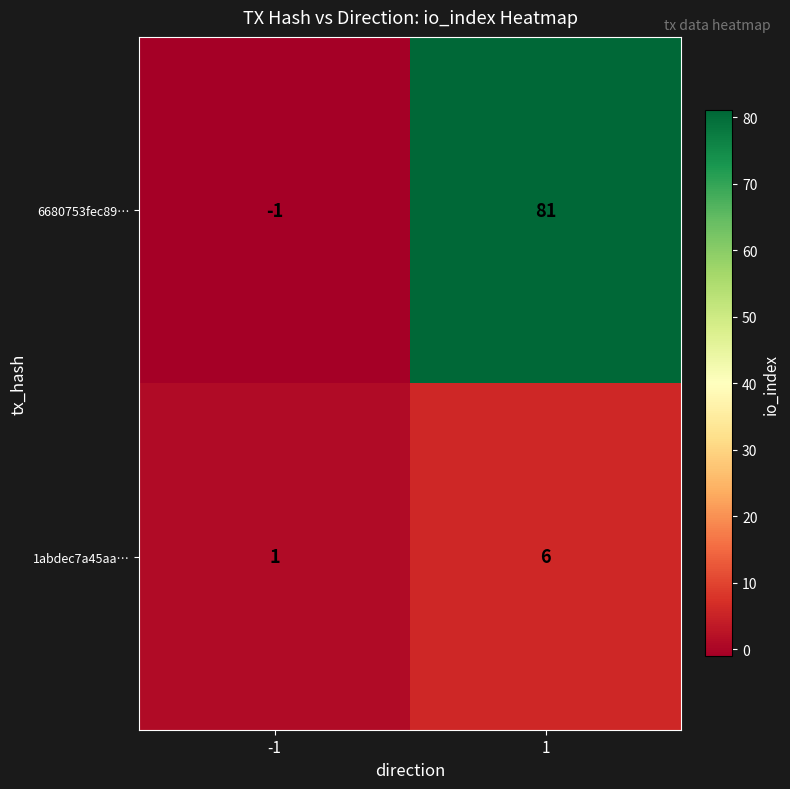

What is the difference between the 6680753fec89… values at 1 and -1?

82